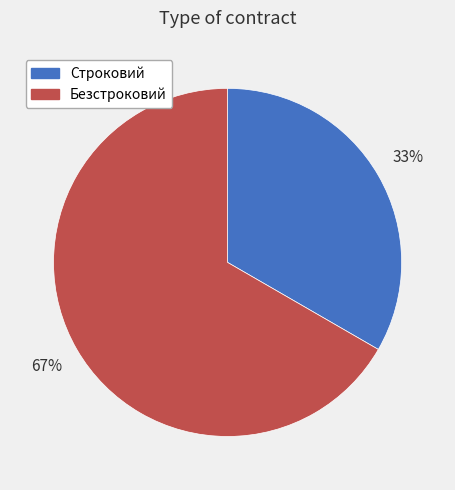

Rank the categories by value from highest to lowest.

Безстроковий, Строковий